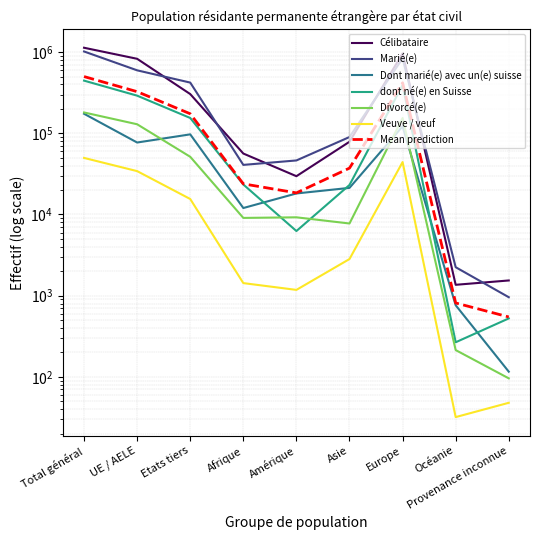

Where does the Célibataire series first go above 78635?

Total général